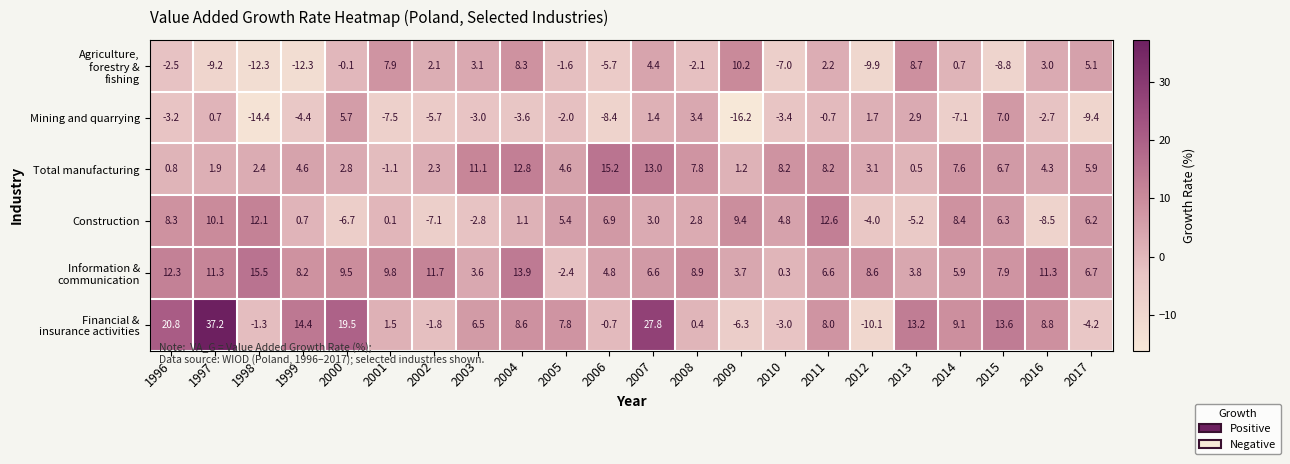

What is the difference between the Mining and quarrying values at 2012 and 2013?

1.2